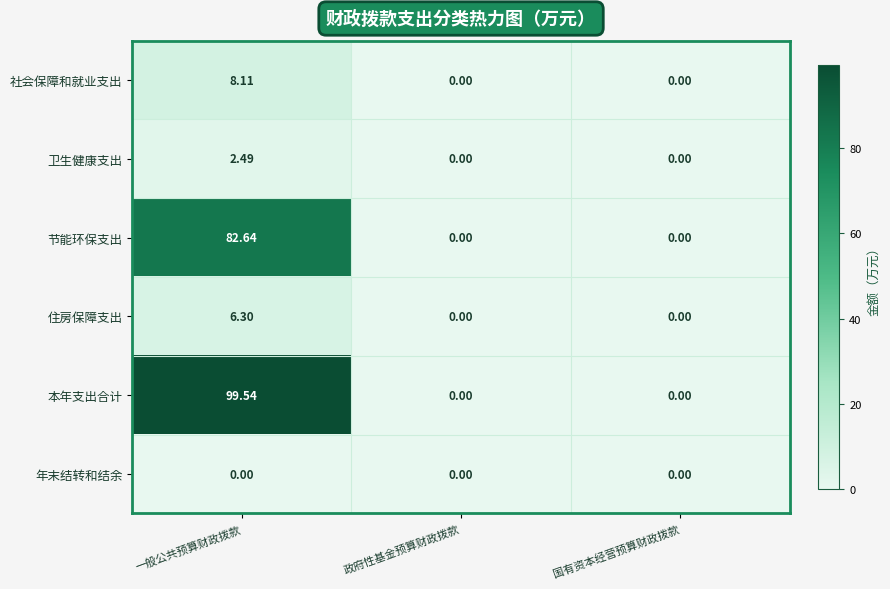

Which series has the largest total across all categories?

本年支出合计